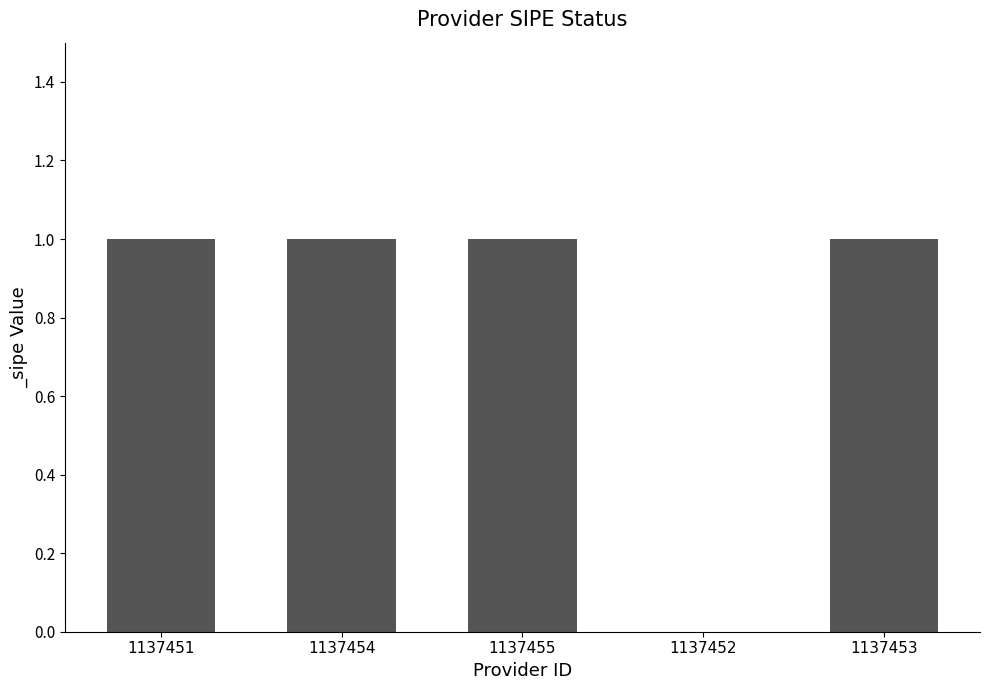

Is it true that the value at 1137451 is 1?

True